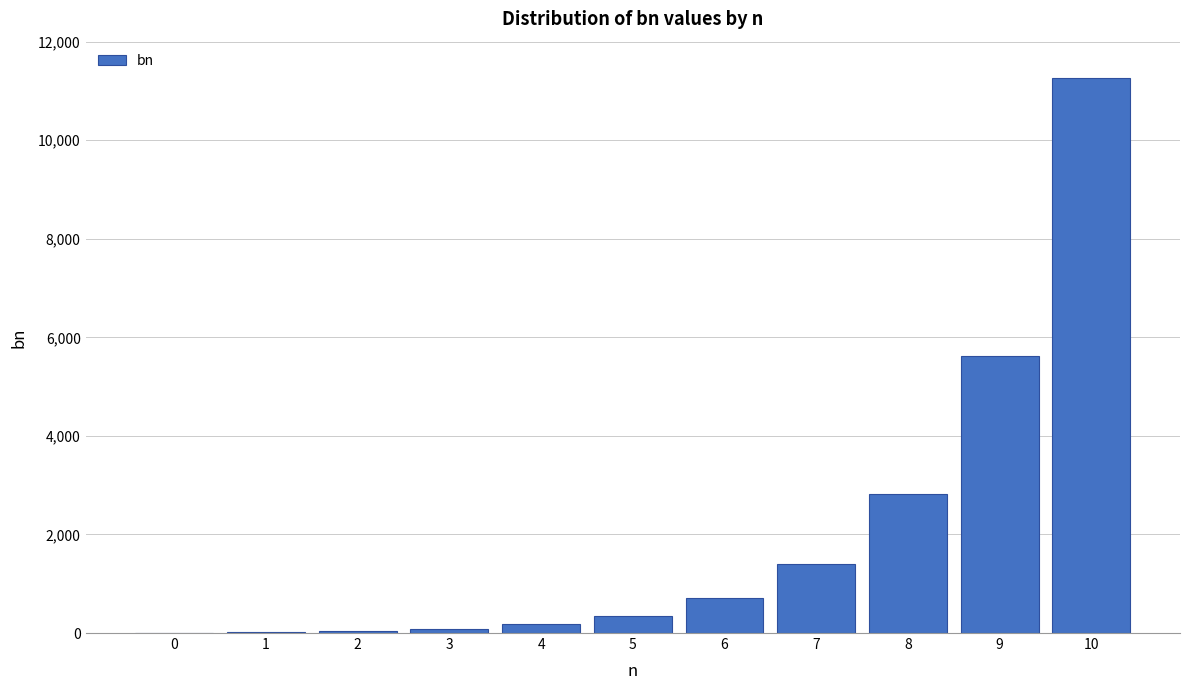

What is the sum of all values?

22506